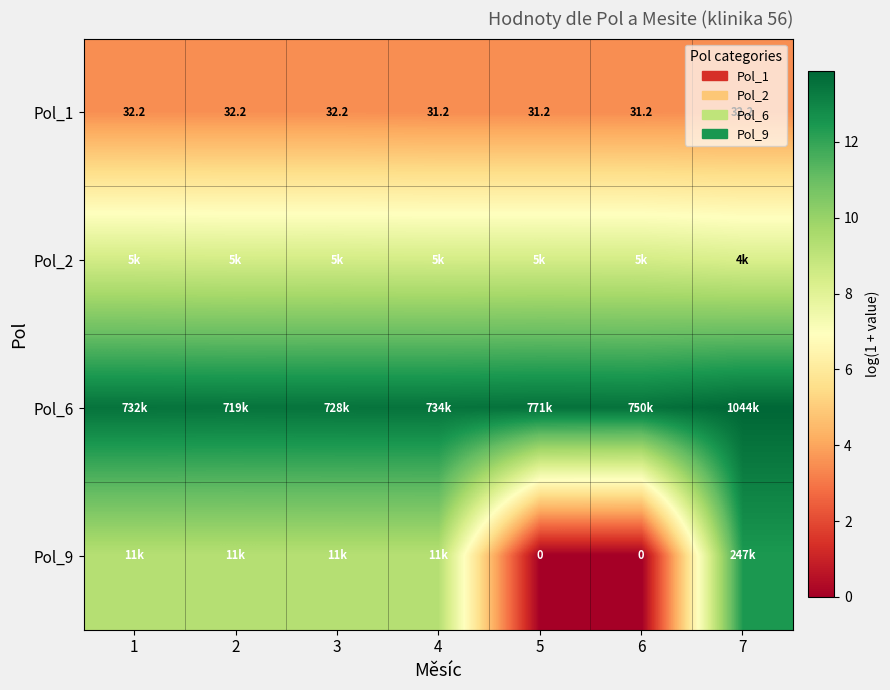

Which category has the highest value in the Pol_6 series?

7